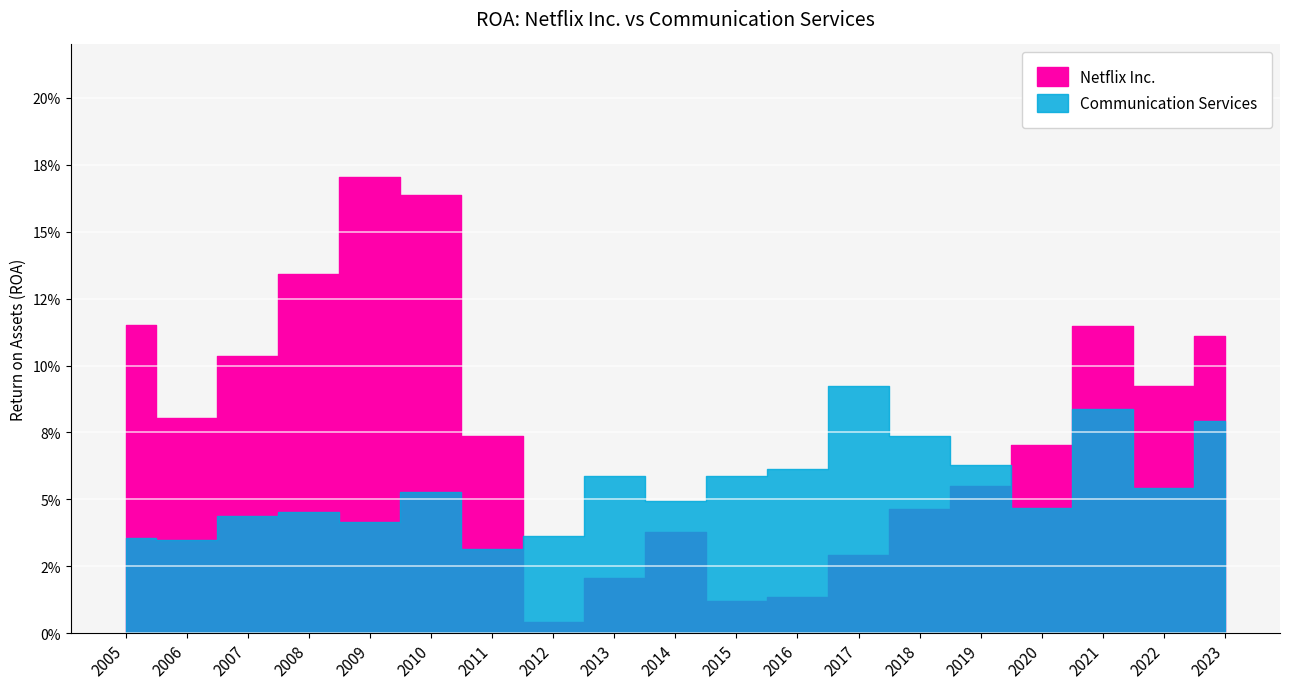

What is the value of the Netflix Inc. point at the 2nd from the left?

0.1